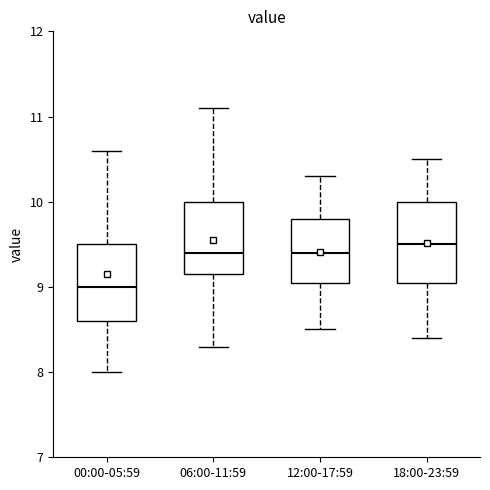

Reading left to right, read every box against the y-axis: the position of its median line, the range the box covers, and the ends of its whiskers. The values are not printed on the chart, so give them approximately, as read against the axis.

00:00-05:59: median 9.0, box 8.6 to 9.5, whiskers 8.0 to 10.6
06:00-11:59: median 9.4, box 9.2 to 10.0, whiskers 8.3 to 11.1
12:00-17:59: median 9.4, box 9.1 to 9.8, whiskers 8.5 to 10.3
18:00-23:59: median 9.5, box 9.1 to 10.0, whiskers 8.4 to 10.5